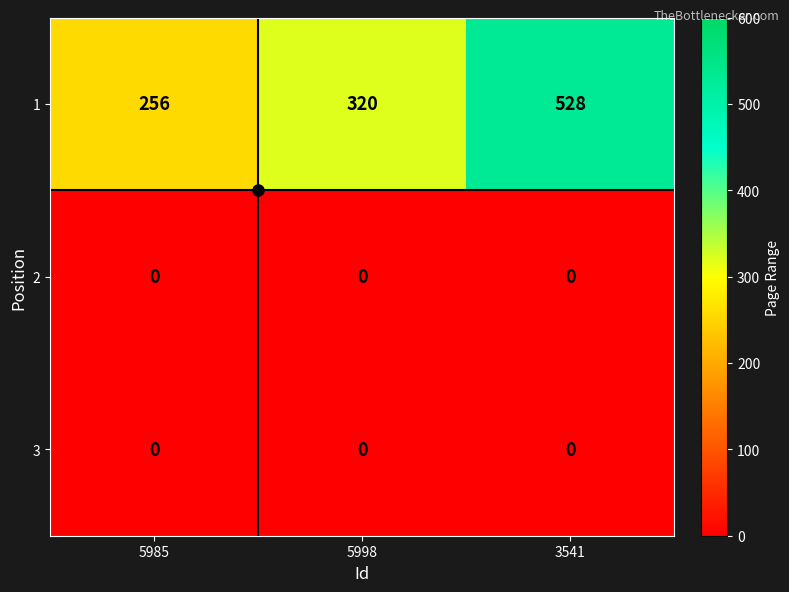

What is the sum of the 1 values at 5985 and 5998?

576